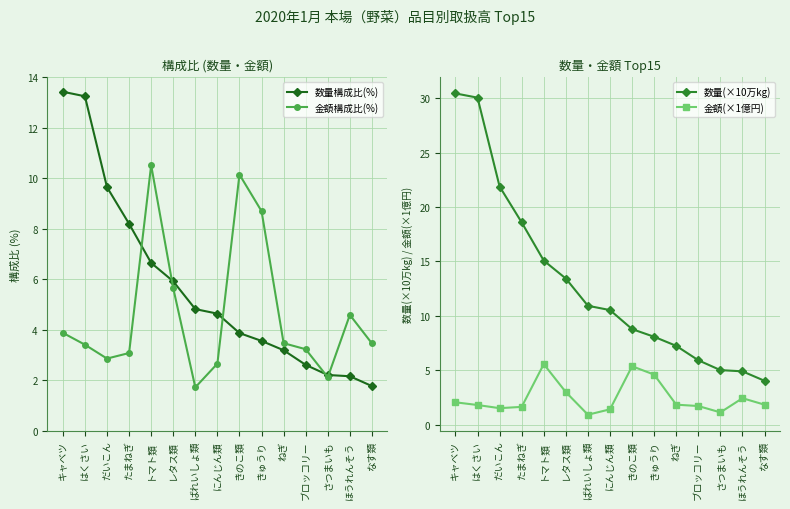

What is the spread (max minus min) of values at だいこん?

20.4